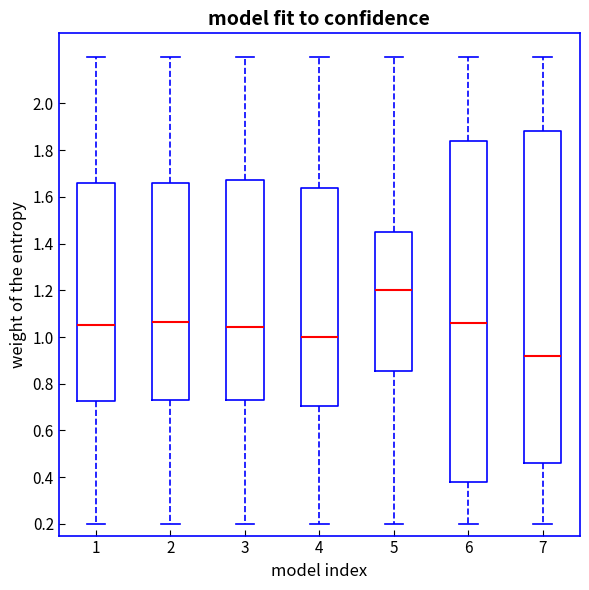

Reading left to right, read every box against the y-axis: the position of its median line, the range the box covers, and the ends of its whiskers. The values are not printed on the chart, so give them approximately, as read against the axis.

1: median 1.06, box 0.72 to 1.66, whiskers 0.20 to 2.20
2: median 1.06, box 0.74 to 1.66, whiskers 0.20 to 2.20
3: median 1.04, box 0.74 to 1.68, whiskers 0.20 to 2.20
4: median 1.00, box 0.70 to 1.64, whiskers 0.20 to 2.20
5: median 1.20, box 0.86 to 1.46, whiskers 0.20 to 2.20
6: median 1.06, box 0.38 to 1.84, whiskers 0.20 to 2.20
7: median 0.92, box 0.46 to 1.88, whiskers 0.20 to 2.20